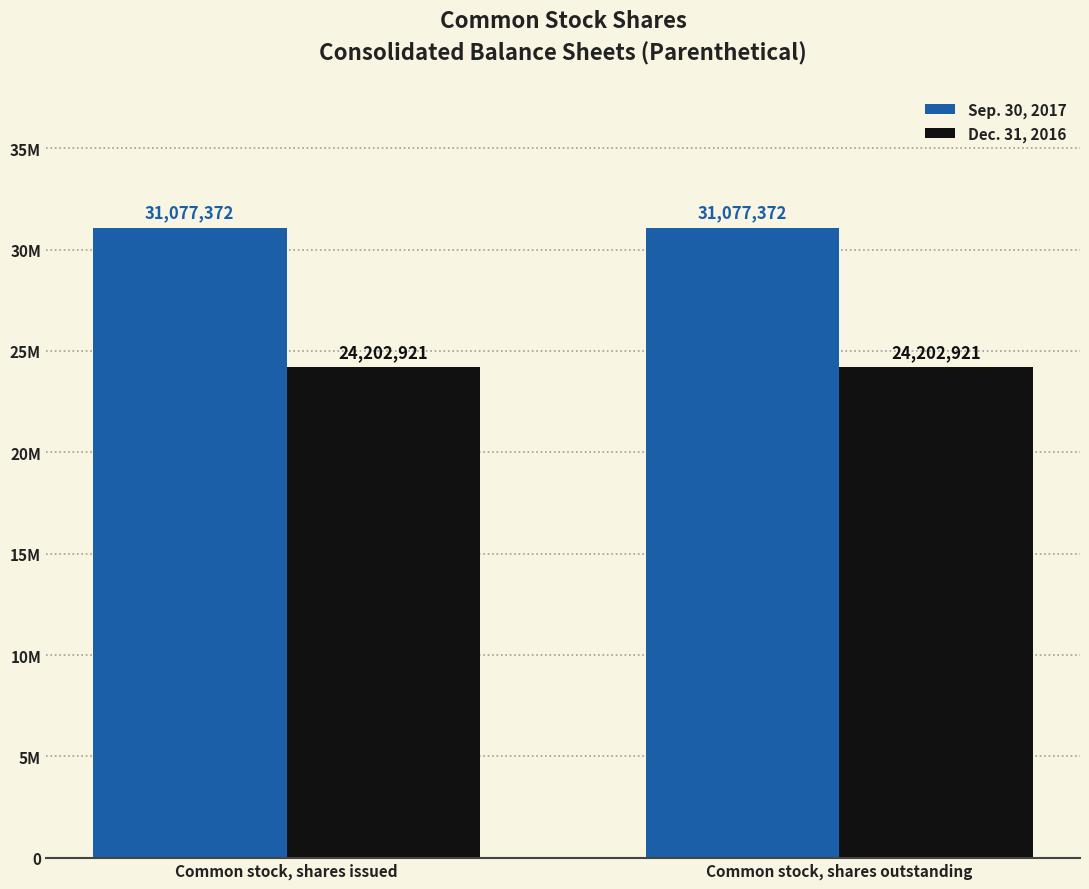

What are all the series names shown in the legend?

Sep. 30, 2017, Dec. 31, 2016